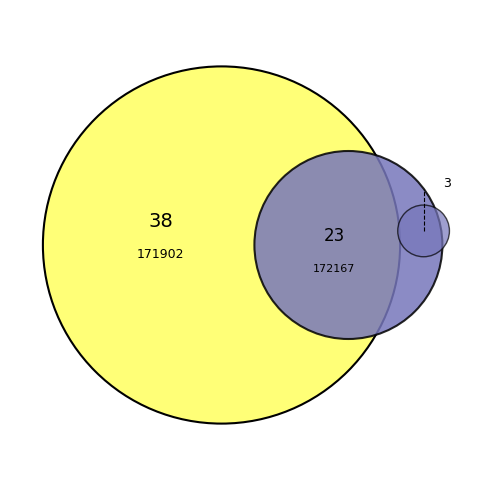

True or false: 172209 accounts for 13% of the total.

False